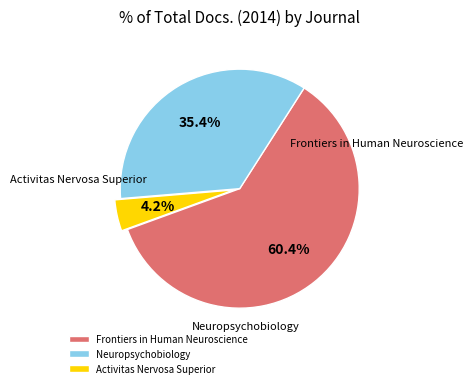

What portion of the pie excludes Neuropsychobiology?

64.6%